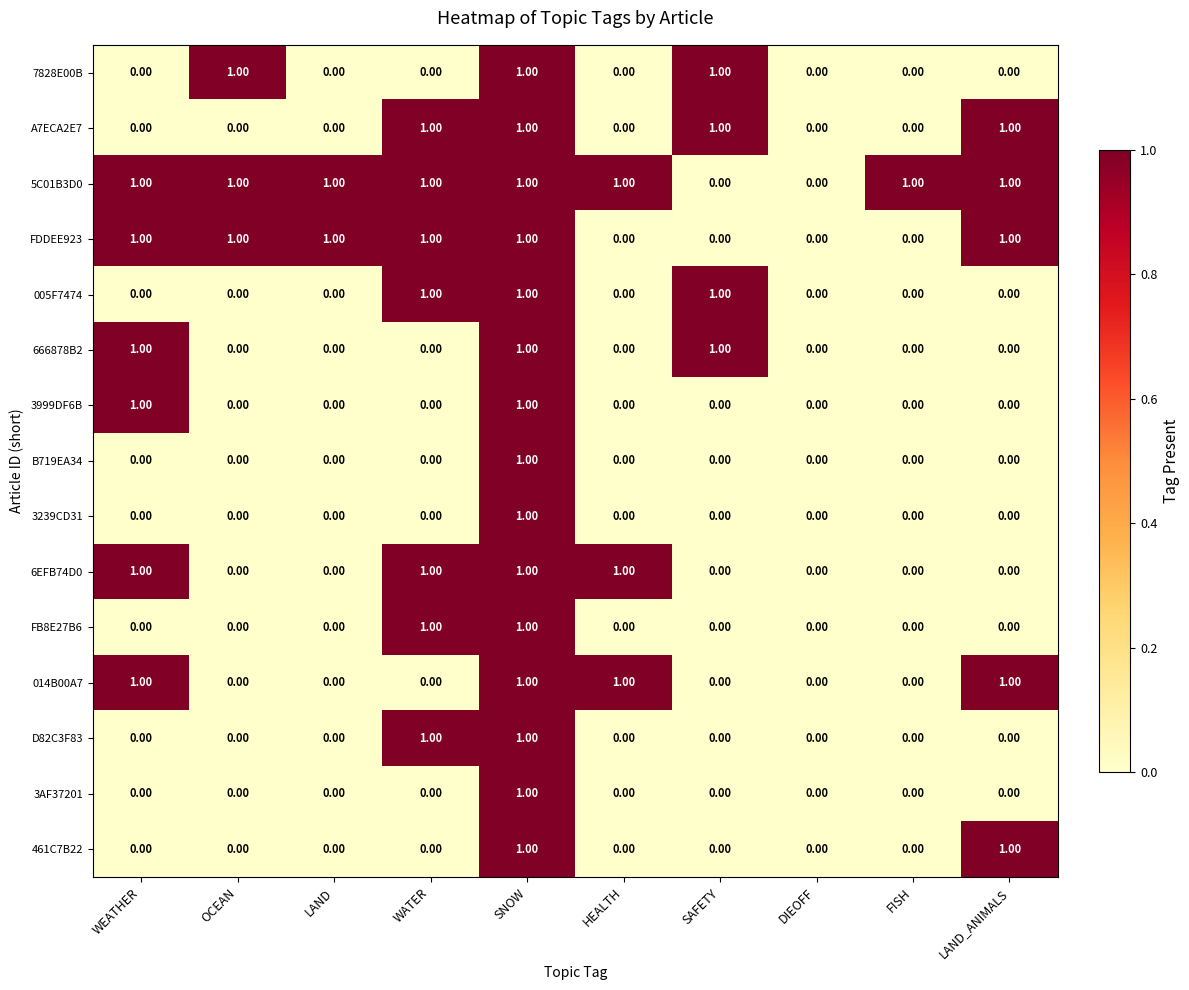

At which category is the sum across all series the highest?

SNOW